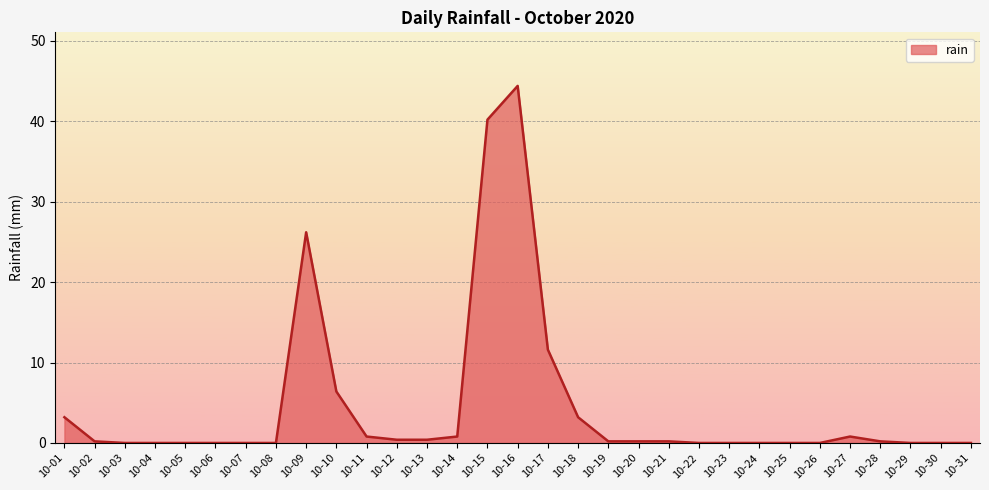

What is the change in value from 10-09 to 10-18?

-23.0